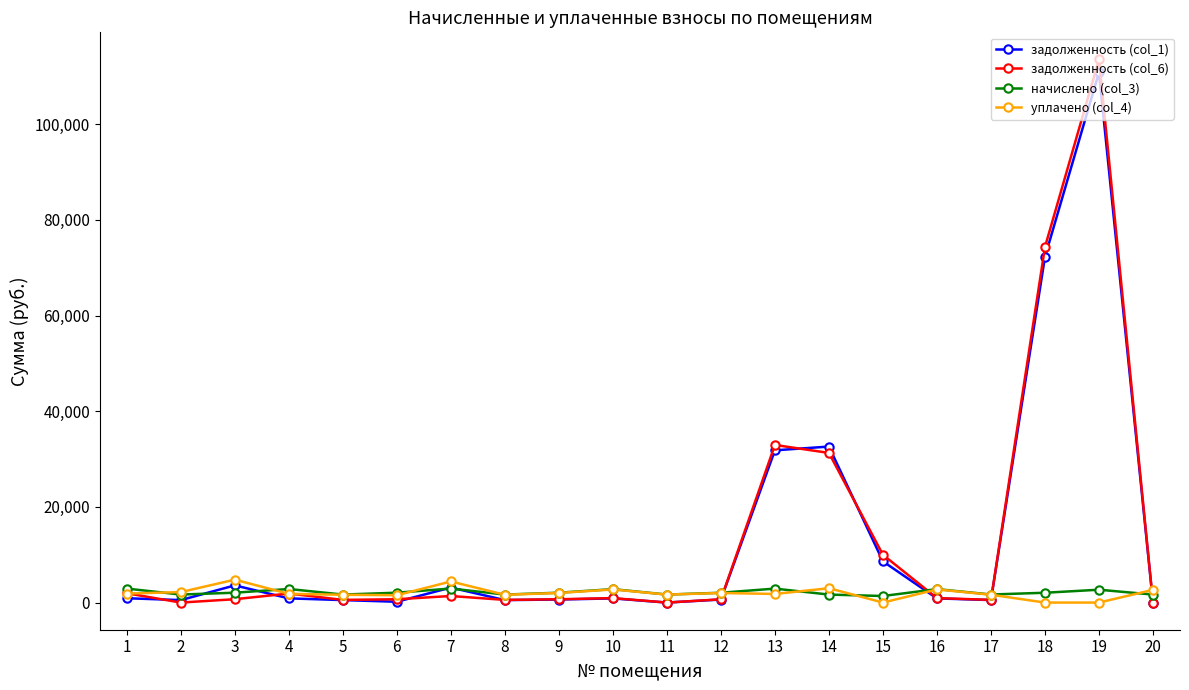

Where is задолженность (col_1) nearest to the value 55424?

18